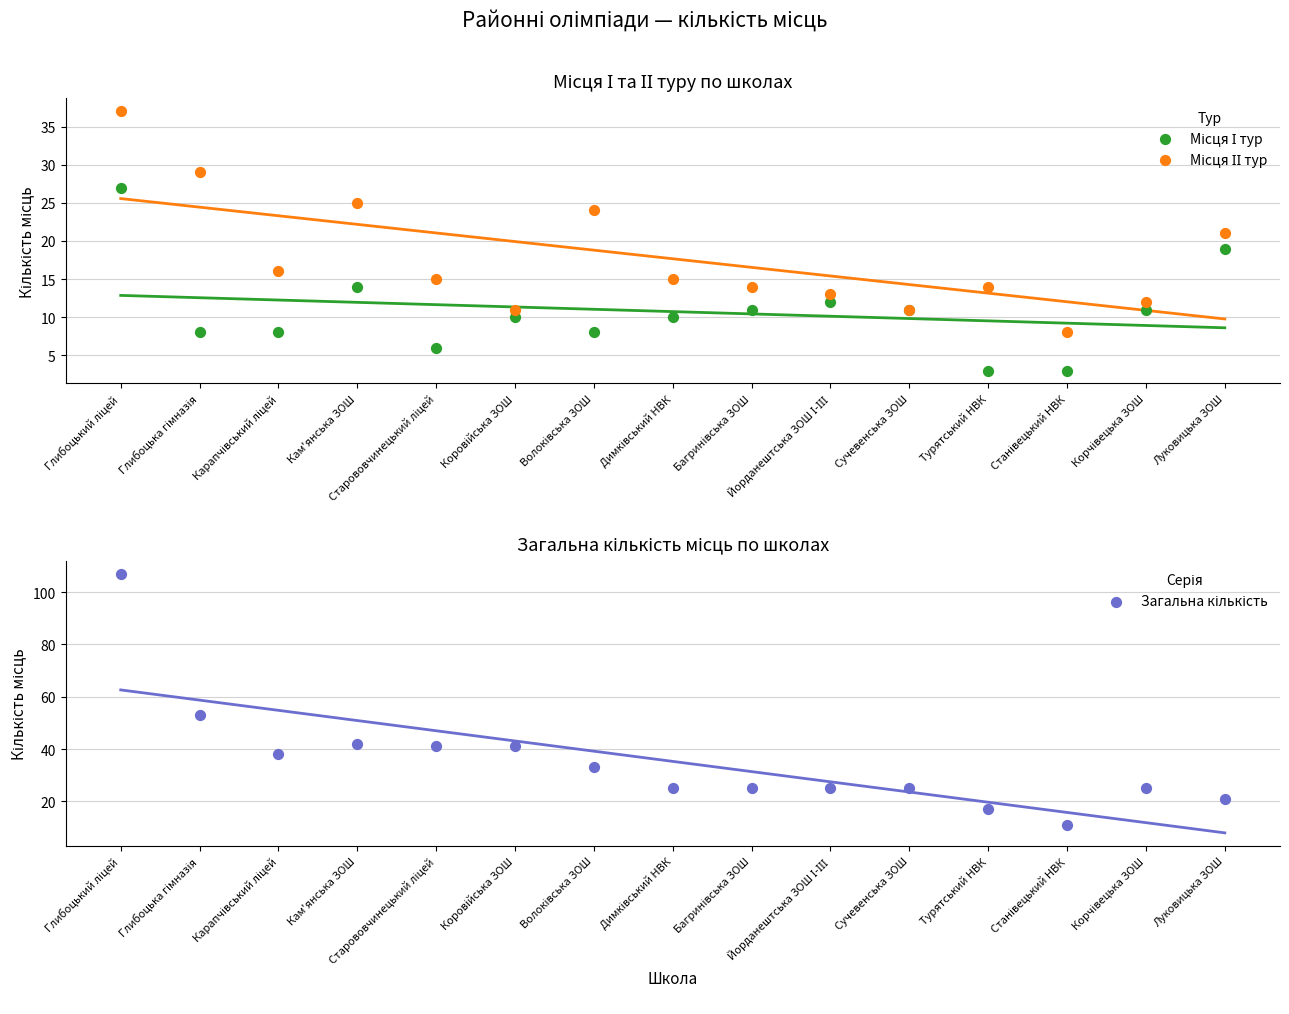

Which series has the largest Y range (max minus min)?

Загальна кількість